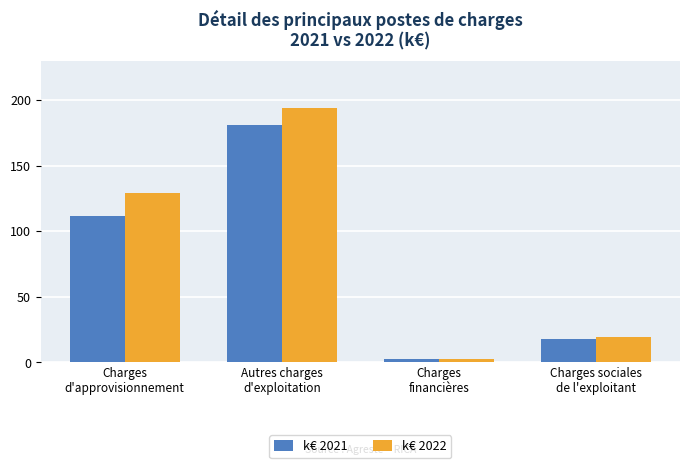

Which series has the widest spread of values?

k€ 2022